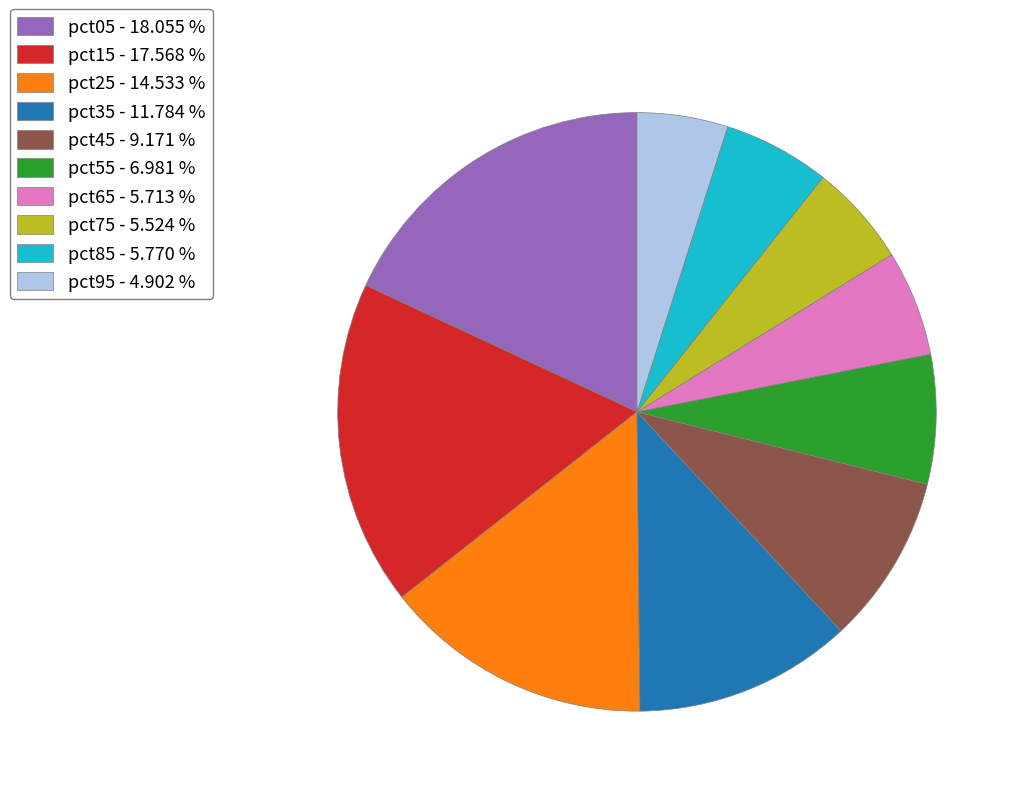

Is there a majority slice in this chart?

No